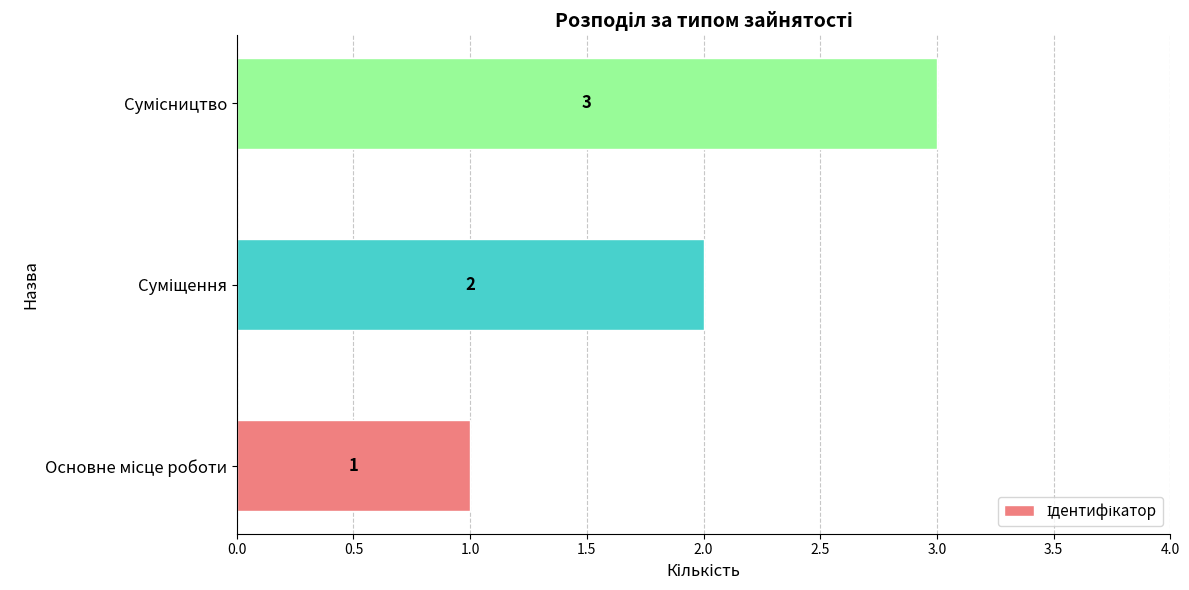

What is the maximum value shown in the chart?

3